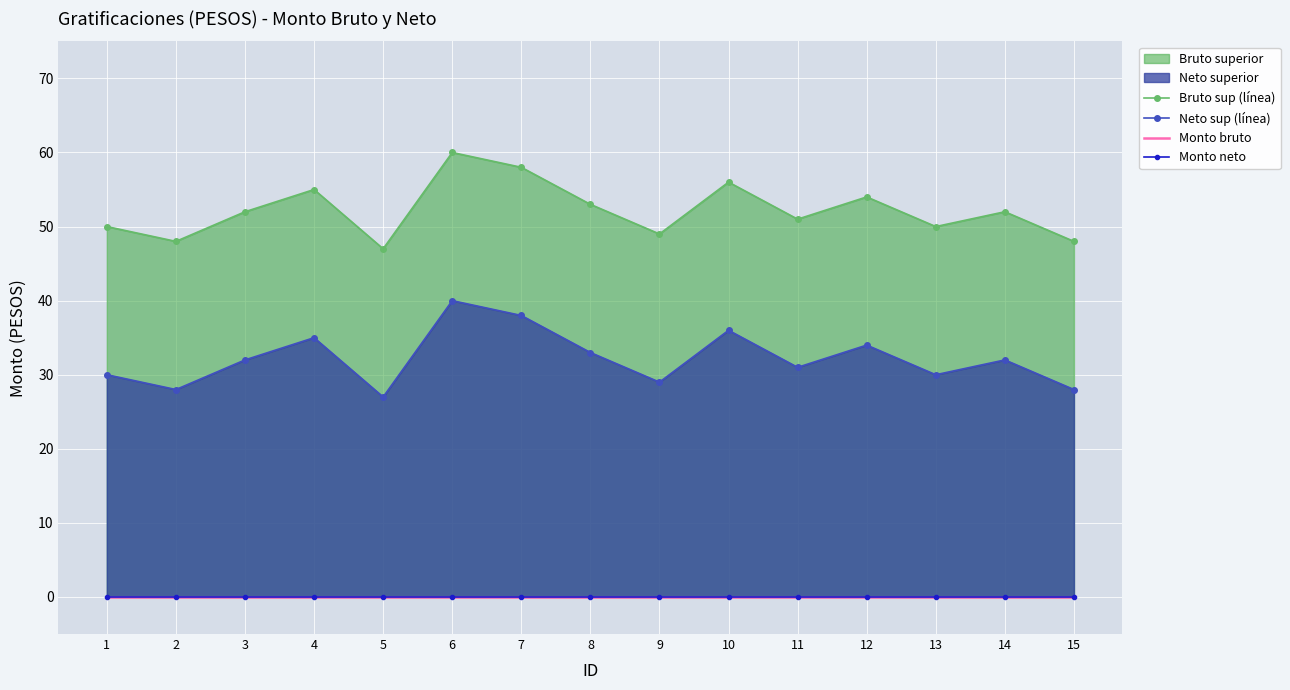

Reading left to right, extract all data points from this chart.

Bruto sup (línea): 1=50	2=48	3=52	4=55	5=47	6=60	7=58	8=53	9=49	10=56	11=51	12=54	13=50	14=52	15=48
Neto sup (línea): 1=30	2=28	3=32	4=35	5=27	6=40	7=38	8=33	9=29	10=36	11=31	12=34	13=30	14=32	15=28
Monto bruto: 1=0	2=0	3=0	4=0	5=0	6=0	7=0	8=0	9=0	10=0	11=0	12=0	13=0	14=0	15=0
Monto neto: 1=0	2=0	3=0	4=0	5=0	6=0	7=0	8=0	9=0	10=0	11=0	12=0	13=0	14=0	15=0